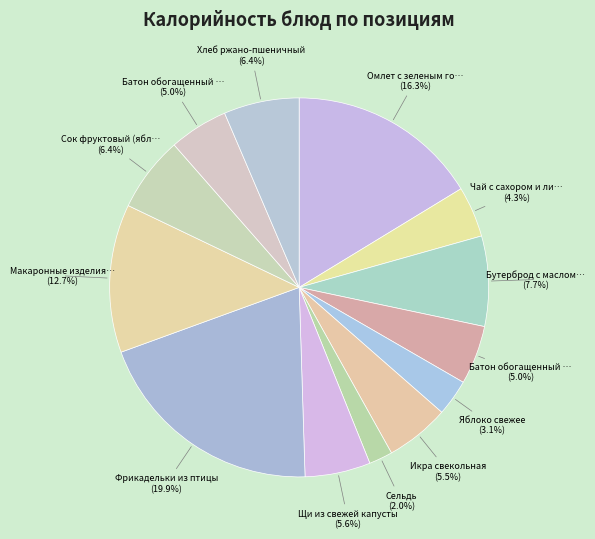

Is there a majority slice in this chart?

No